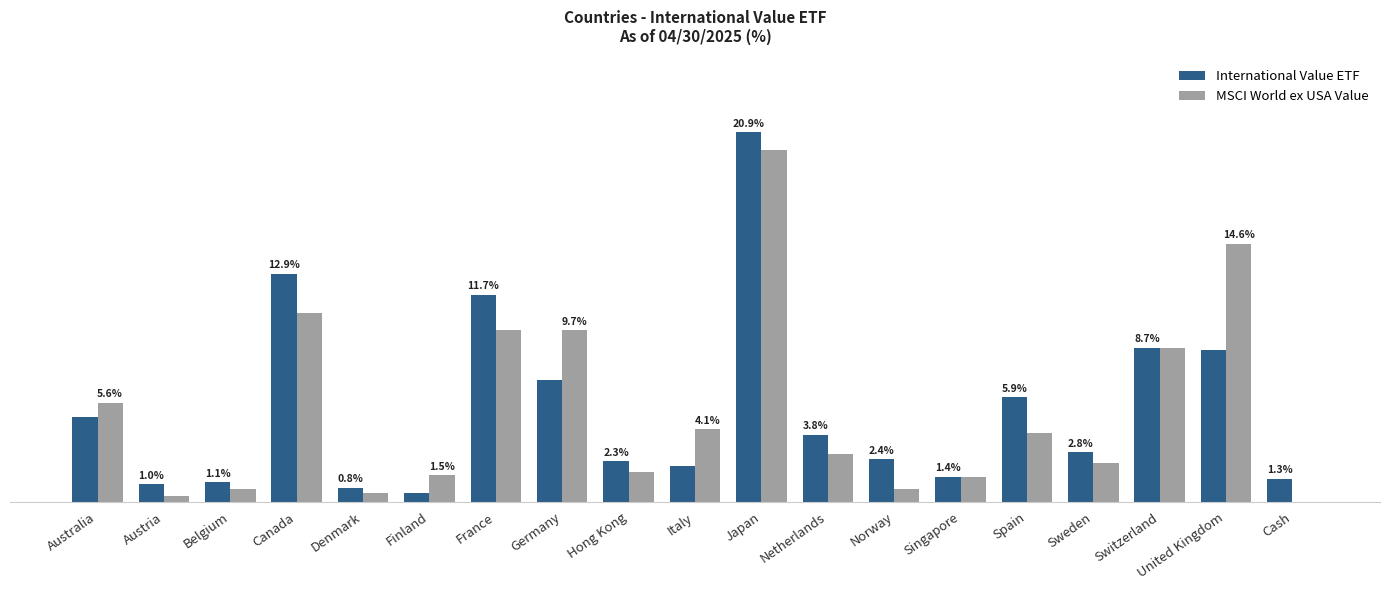

At which category does the chart reach its peak across all series?

Japan